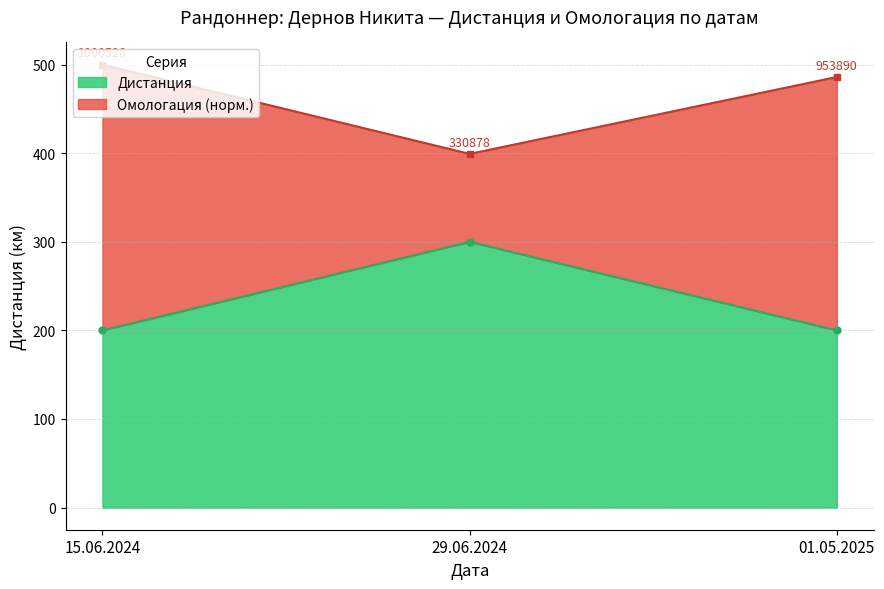

Which category has the highest value across all series?

15.06.2024